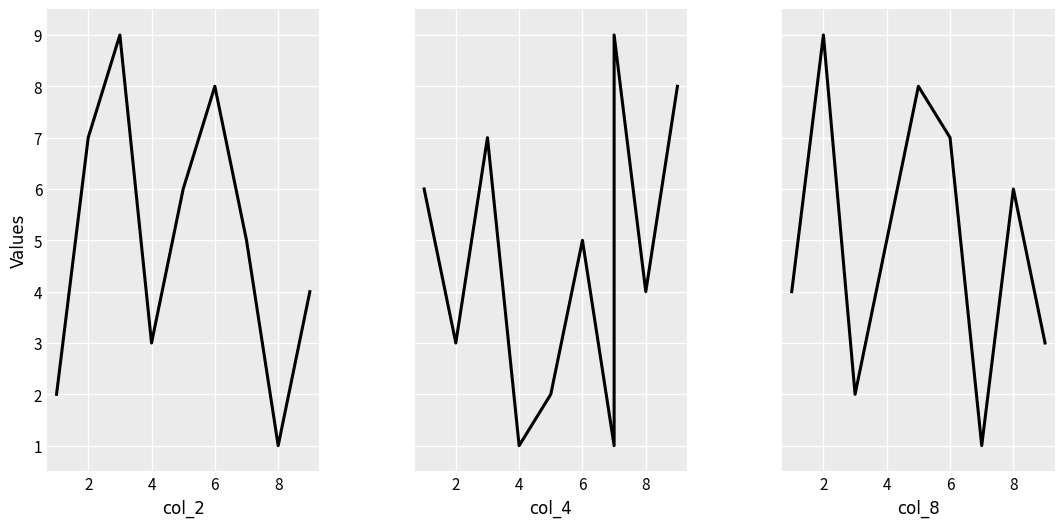

How many data points in col_4 are less than 5?

9